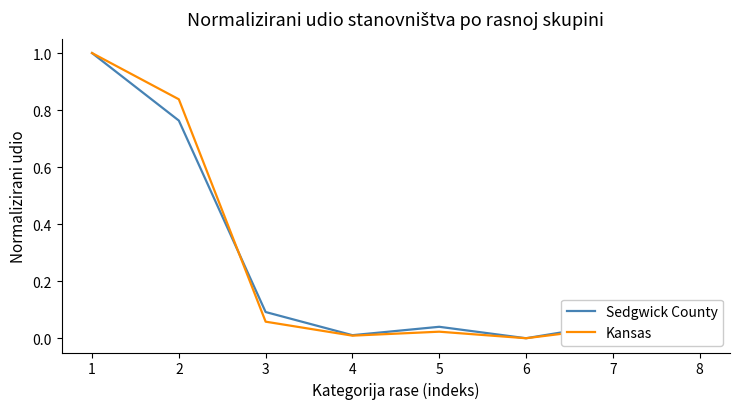

What is the total value across all series at 2?

1.6